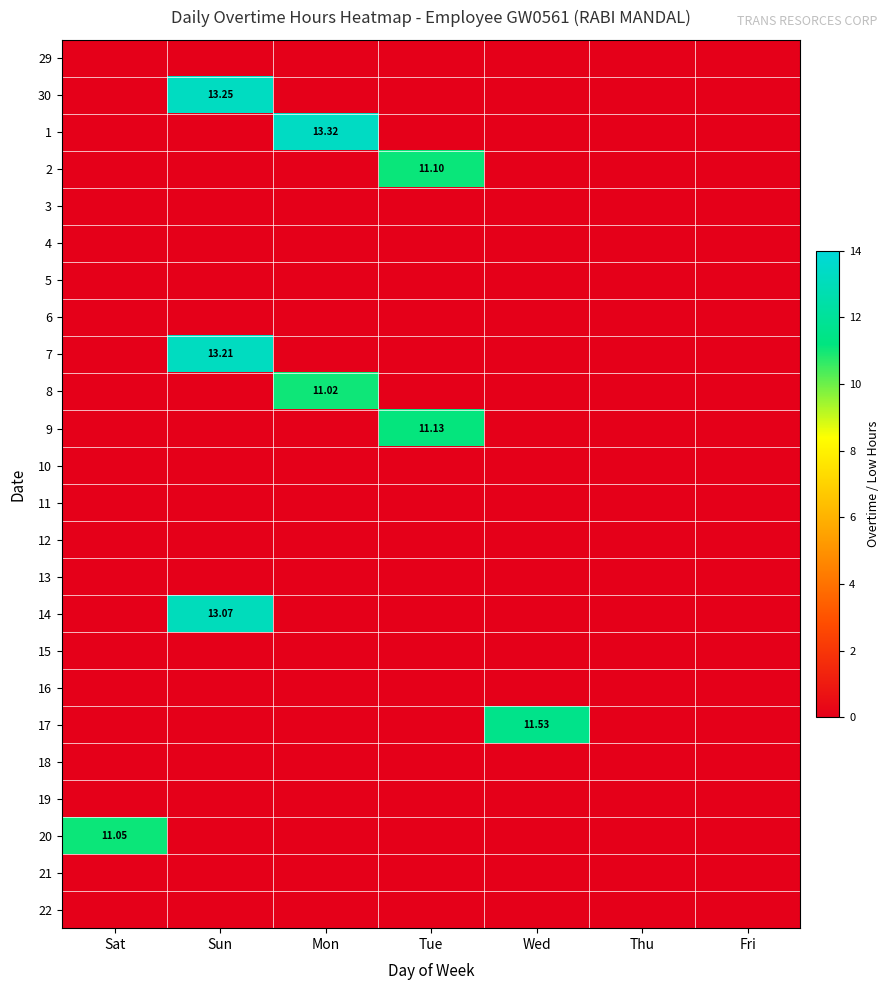

List the series in order of their peak value, highest first.

1, 30, 7, 14, 17, 9, 2, 20, 8, 29, 3, 4, 5, 6, 10, 11, 12, 13, 15, 16, 18, 19, 21, 22